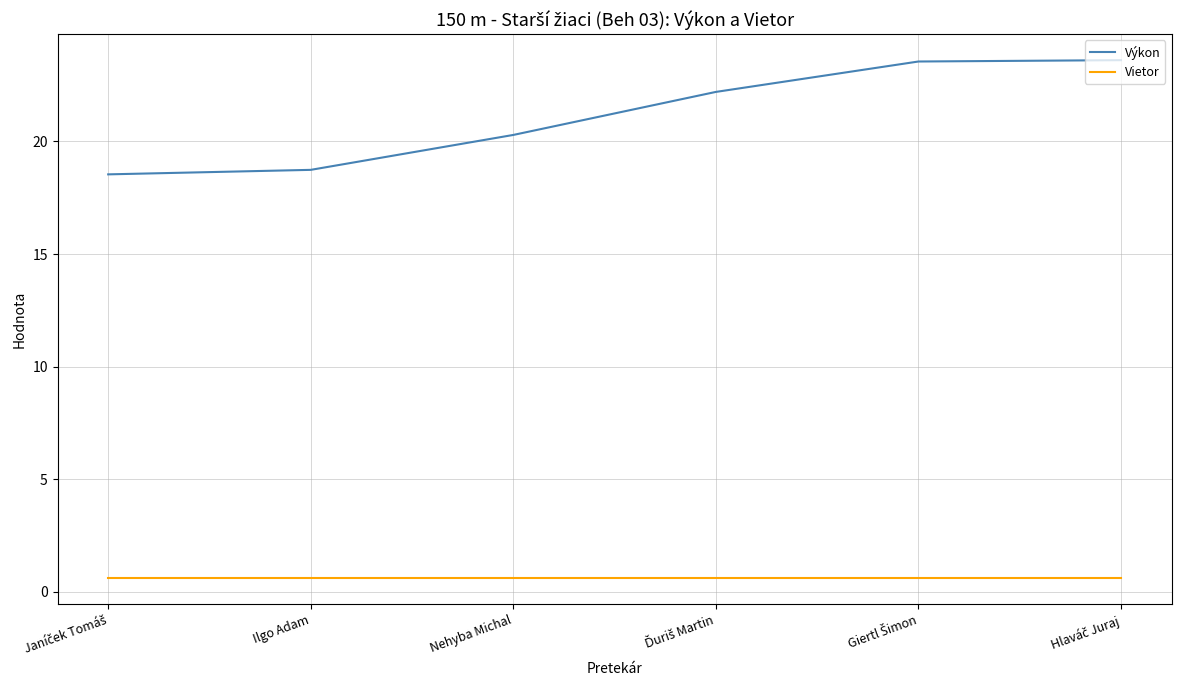

True or false: Vietor and Výkon intersect in this chart.

False